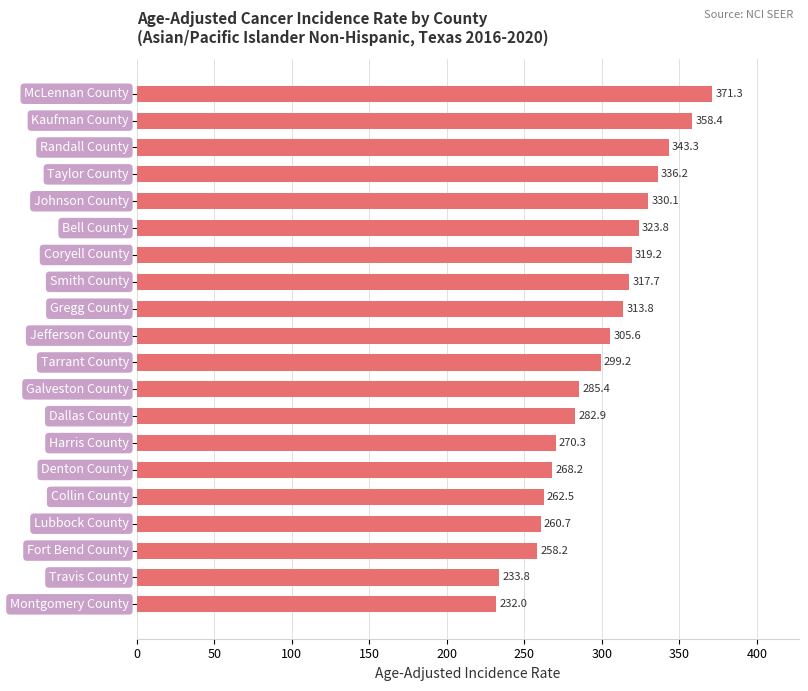

What is the difference between the maximum and minimum values?

139.3